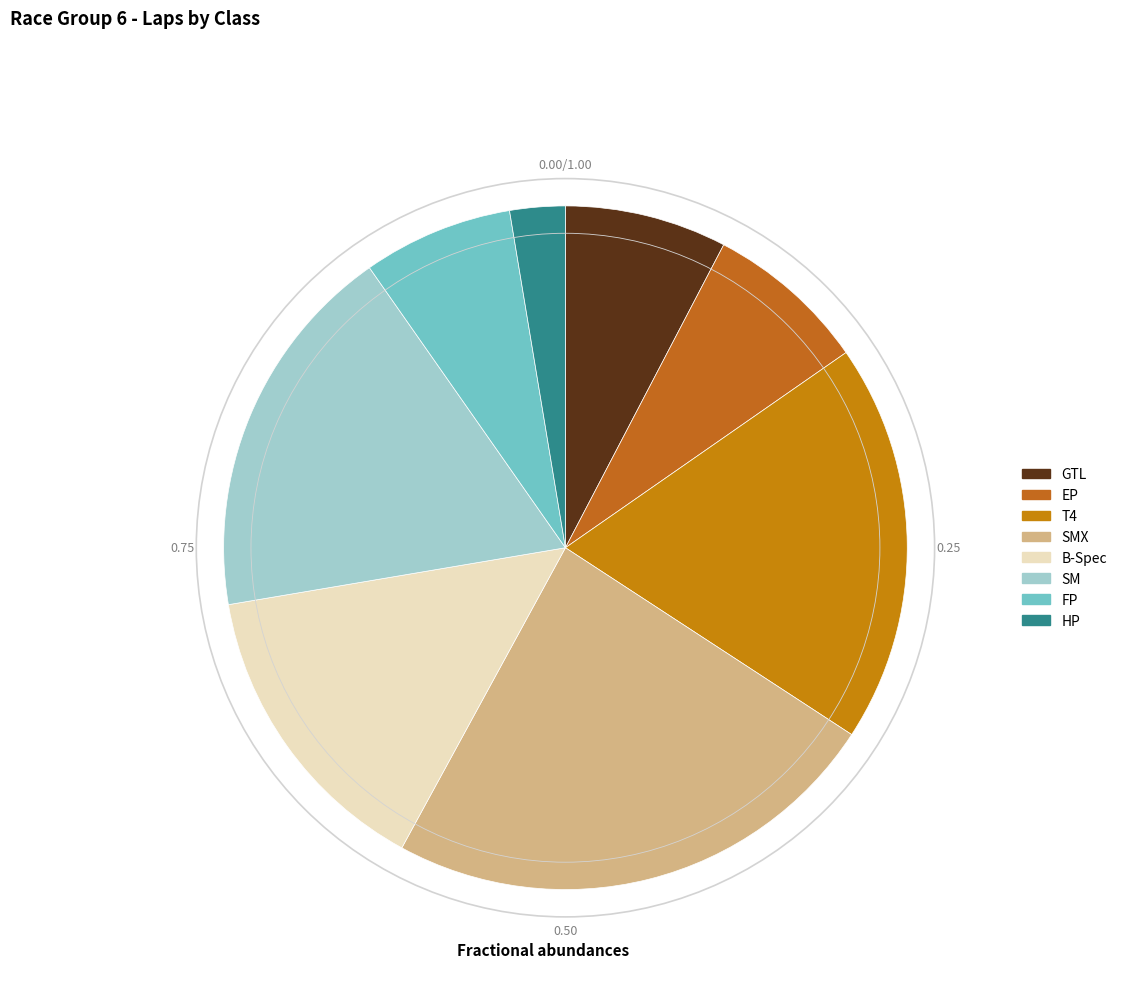

How many segments does this pie chart have?

8